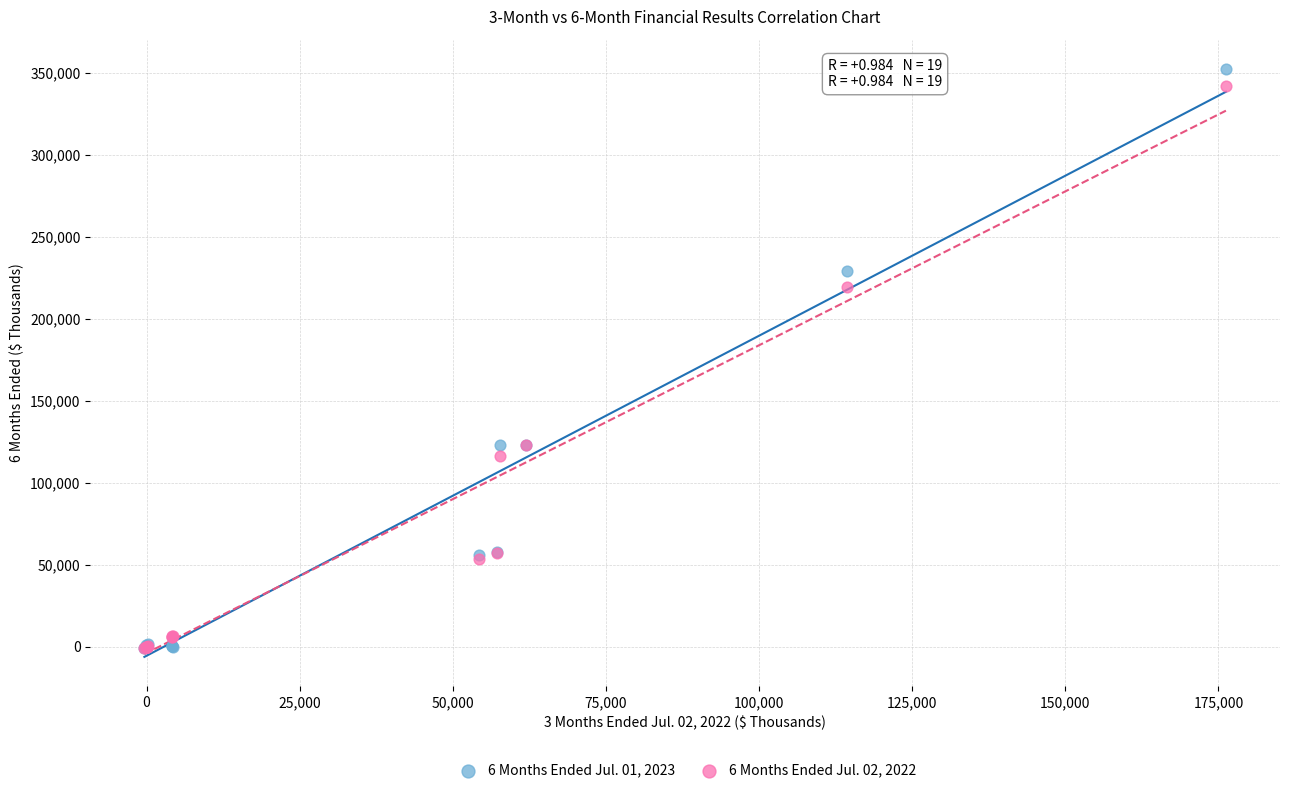

Across all series, what Y value is closest to 175893?

219176.0